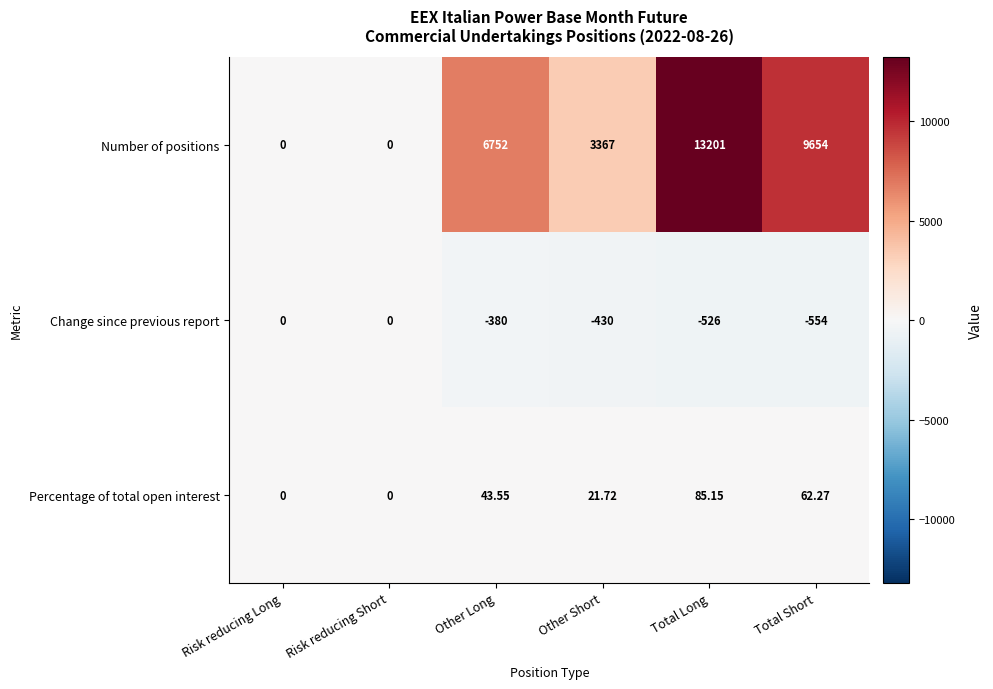

Which label corresponds to the largest value in the chart?

Total Long